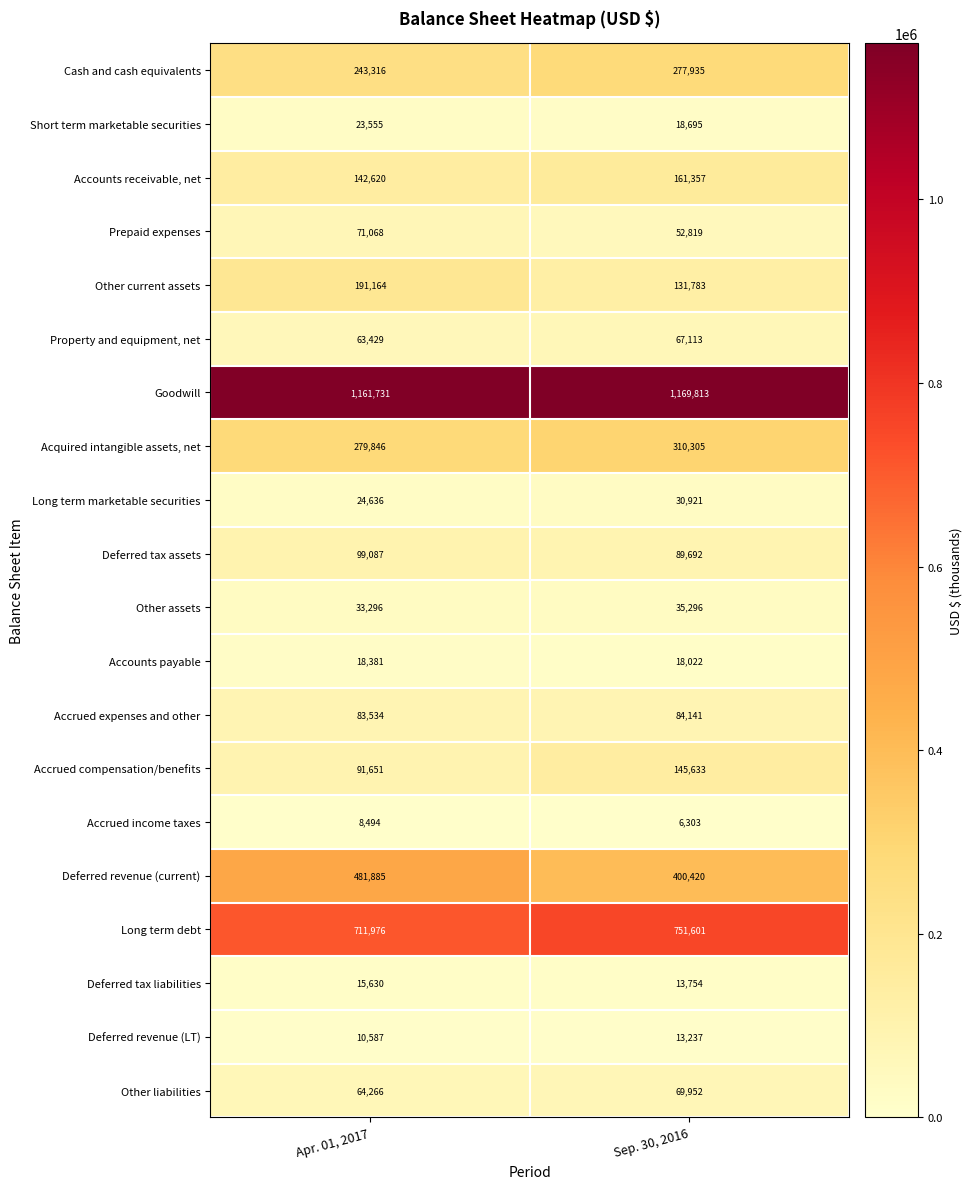

Which series has the widest spread of values?

Deferred revenue (current)